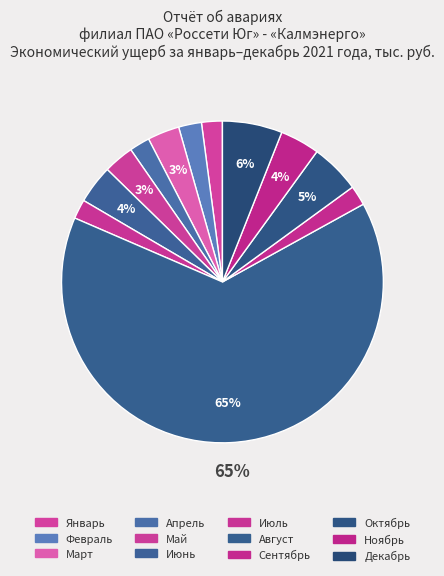

To the nearest percent, what portion does Июнь represent?

4%